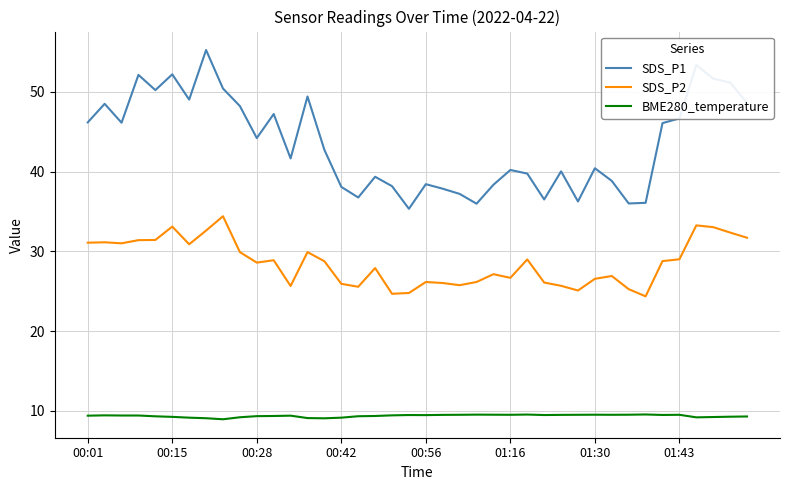

List the series in order of their overall mean, lowest first.

BME280_temperature, SDS_P2, SDS_P1